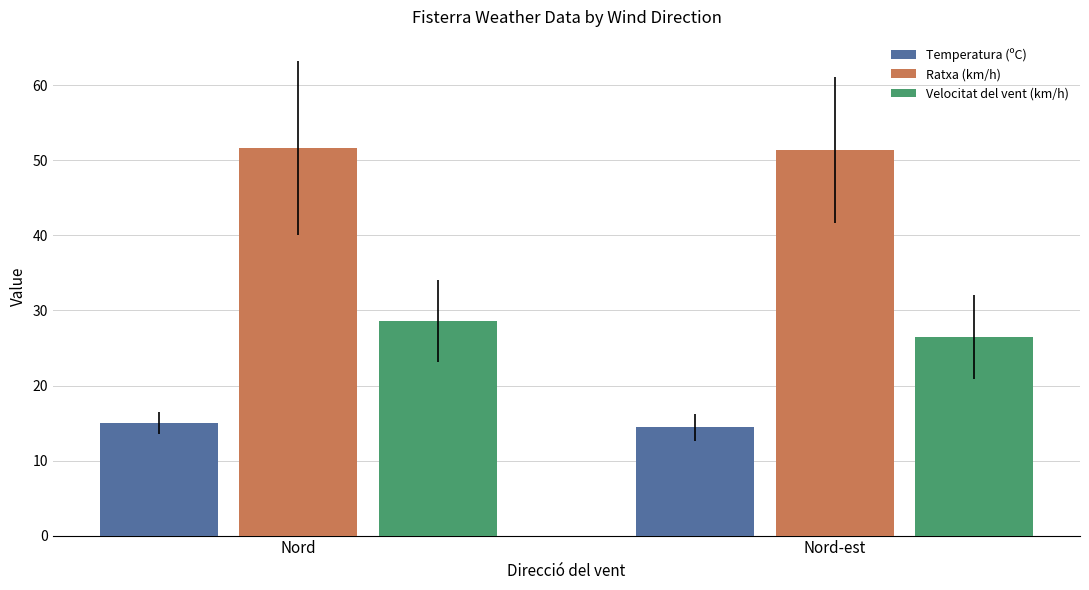

Is the value of Ratxa (km/h) at Nord greater than the value of Velocitat del vent (km/h) at Nord-est?

Yes